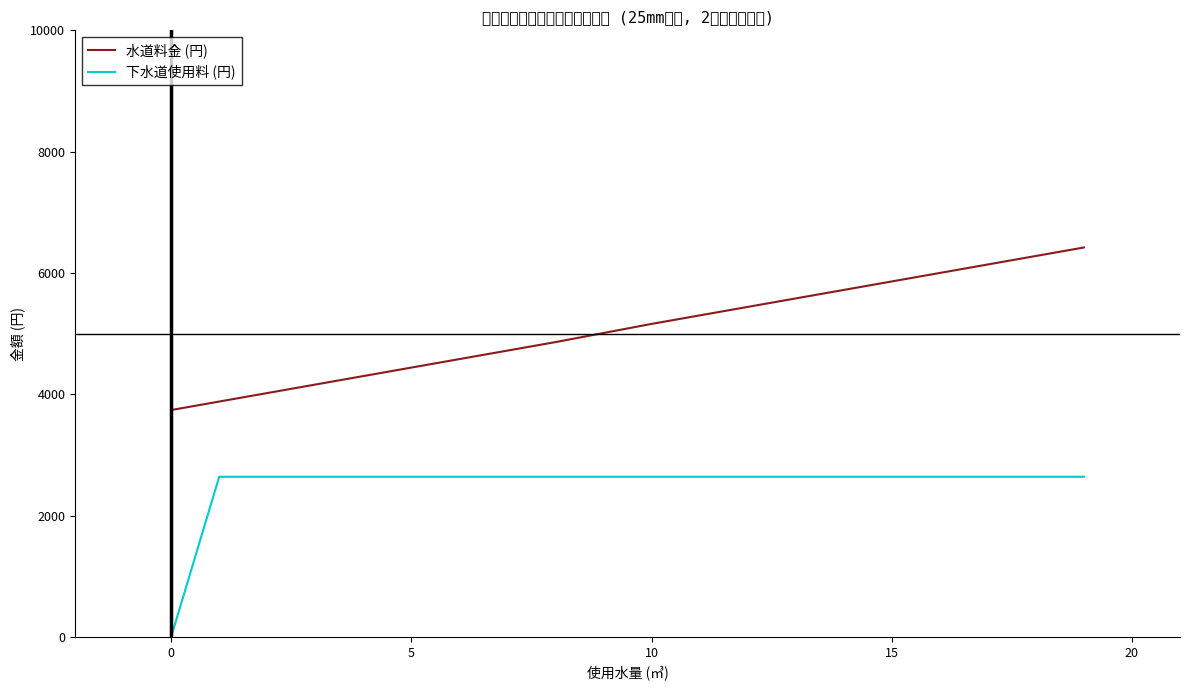

What is the greatest value displayed?

6420